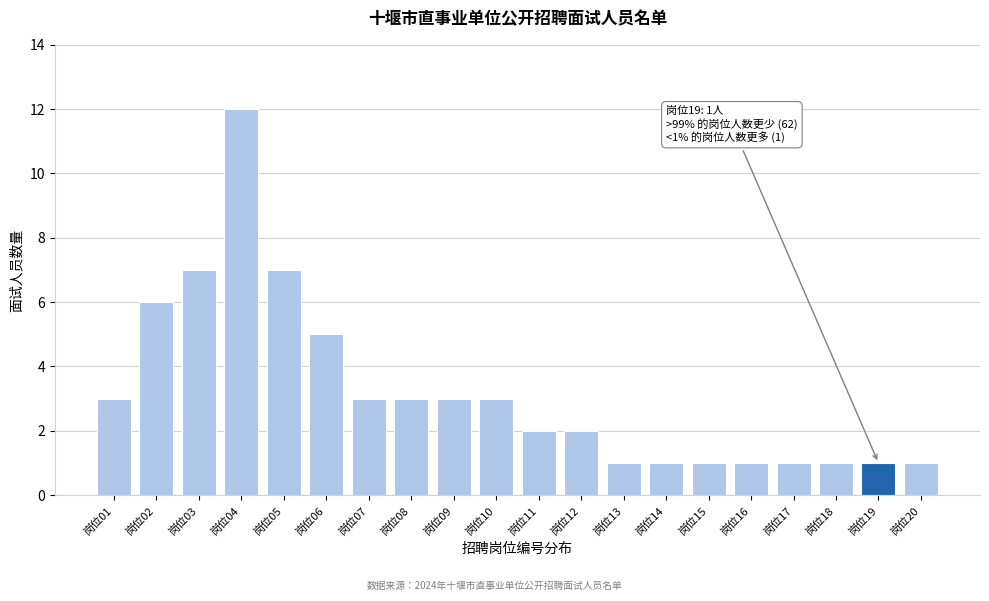

Reading left to right, what are all the values shown in this chart?

3	6	7	12	7	5	3	3	3	3	2	2	1	1	1	1	1	1	1	1